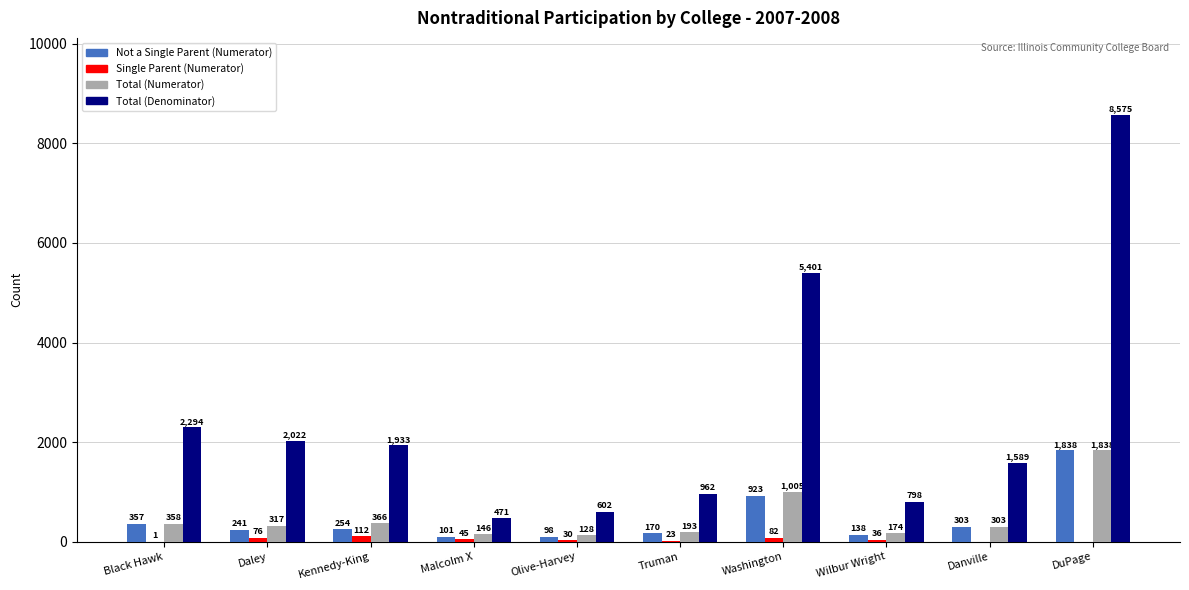

How many groups of bars are there?

10